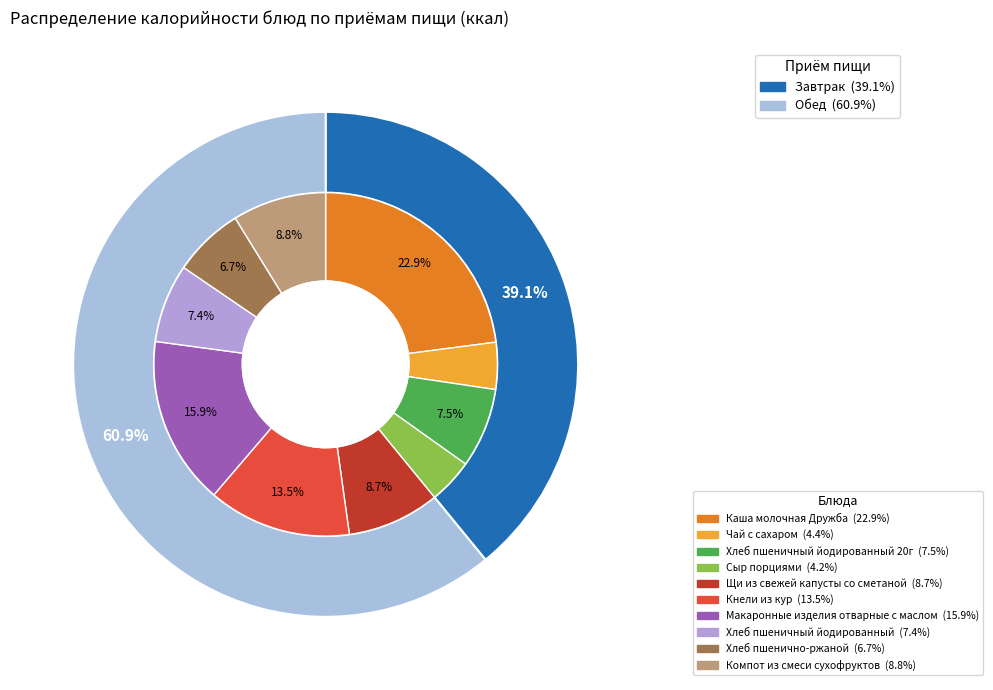

Is it true that Сыр порциями is 4% of the pie?

True